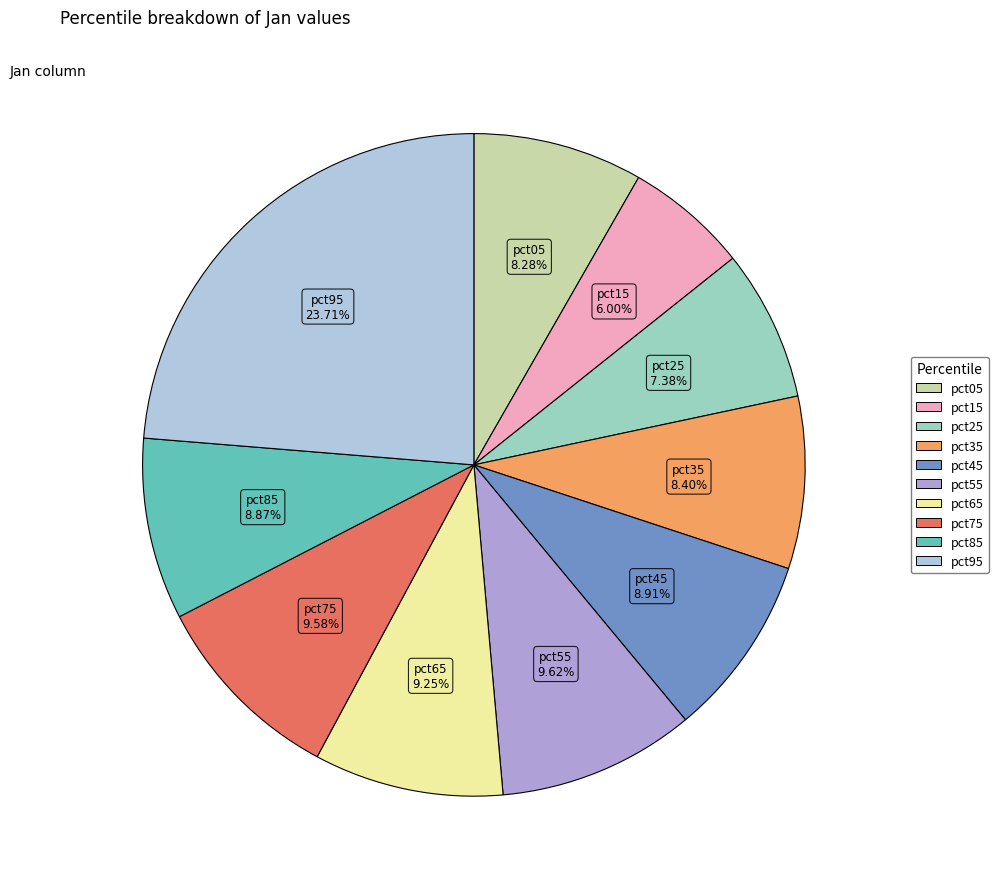

Does pct55 account for over 50% of the chart?

No